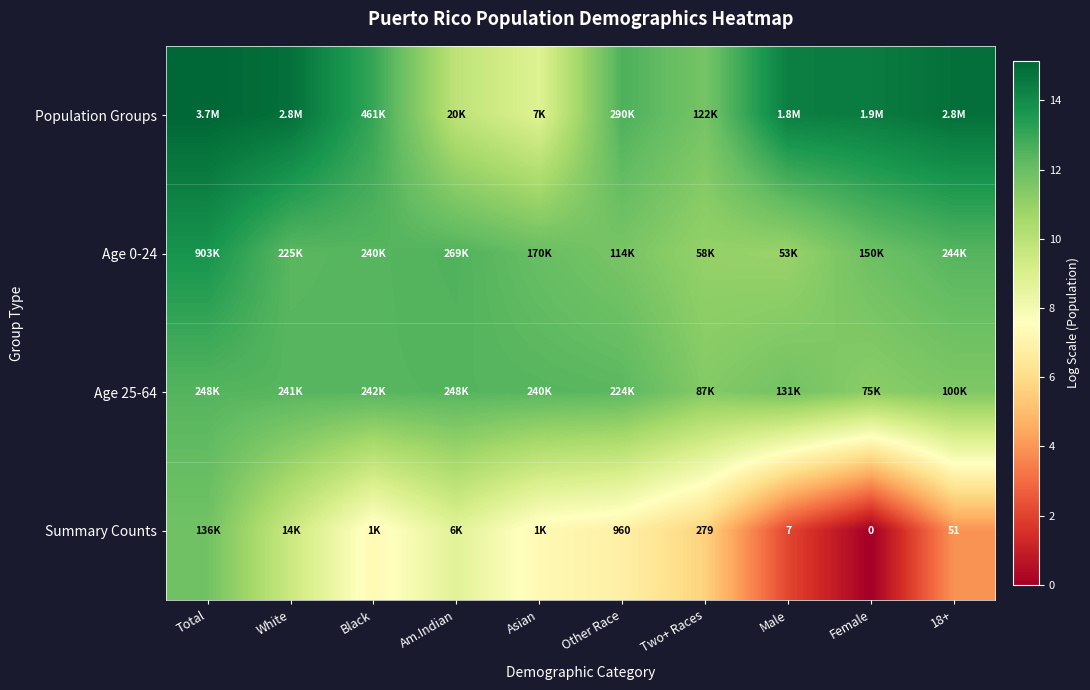

What is the difference between the maximum and minimum values in the Age 25-64 series?

1.2